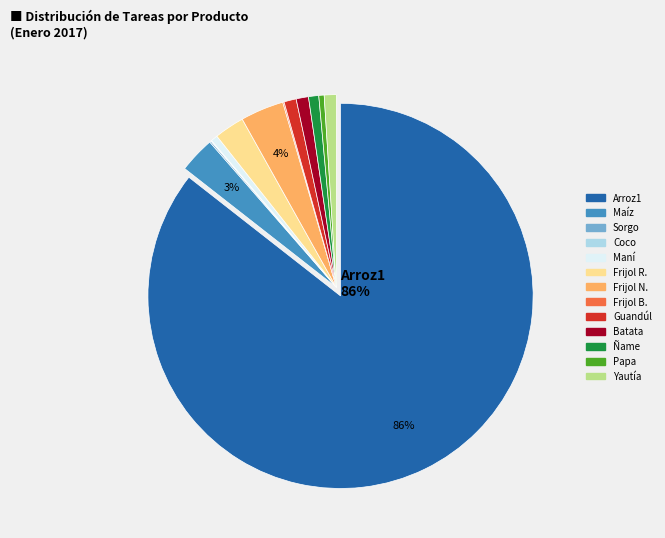

Does any single category account for the majority?

Yes